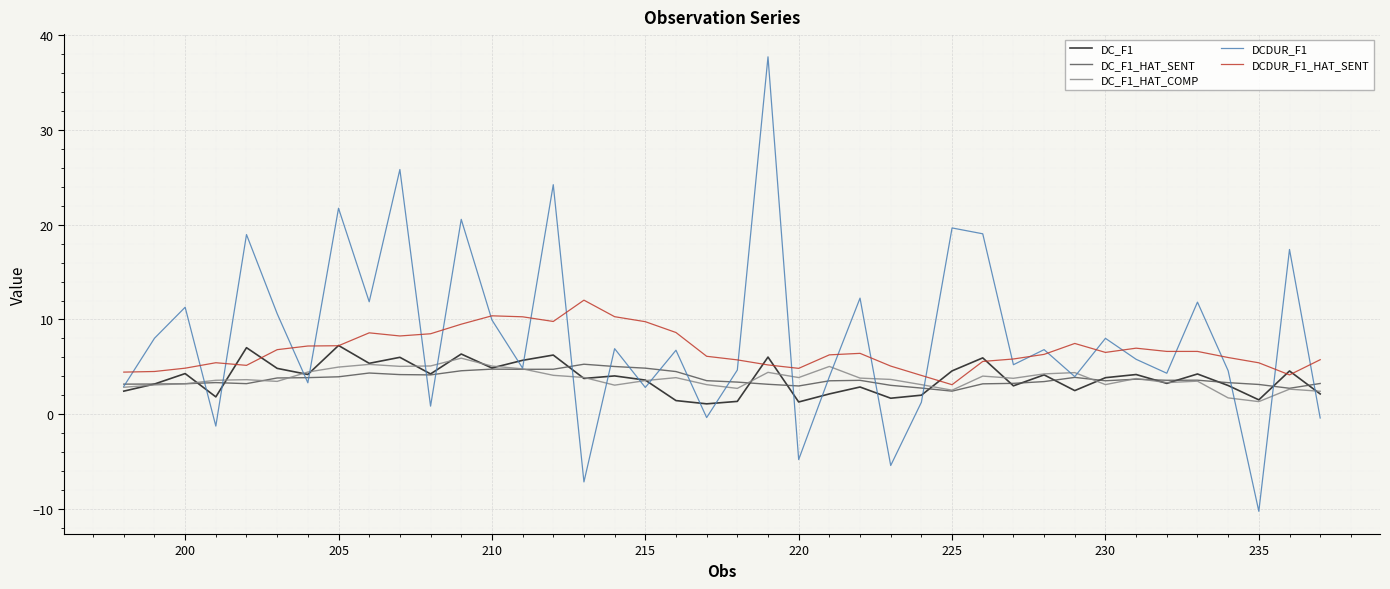

What is the highest value of the DCDUR_F1_HAT_SENT series?

12.0